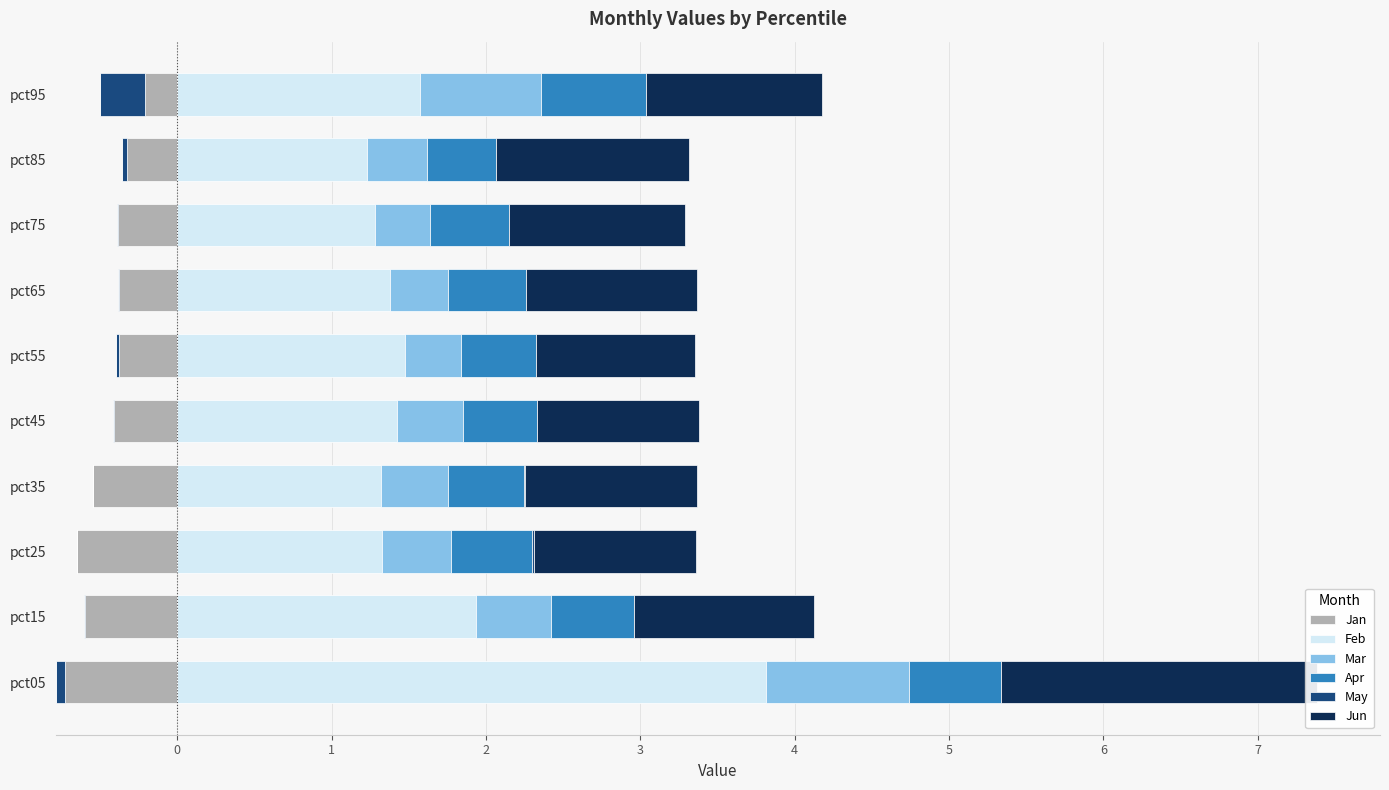

Between 7 and 2, which is larger?

7